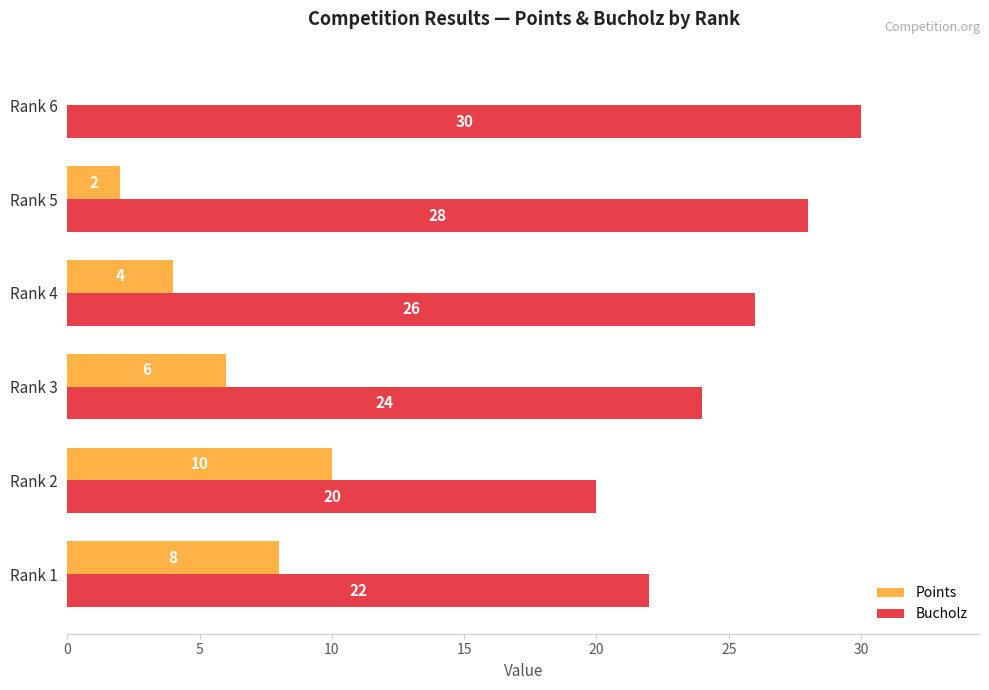

What is the sum of the Bucholz values at Rank 4 and Rank 2?

46